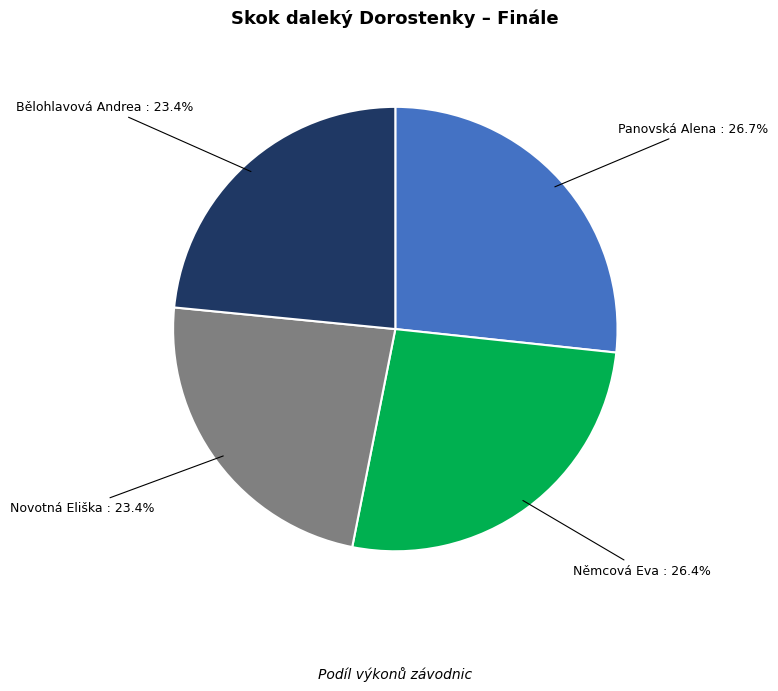

How many slices are in this pie chart?

4